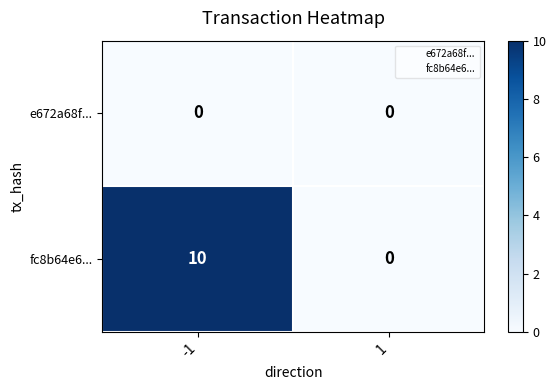

At -1, list the series in order from smallest to largest.

e672a68f..., fc8b64e6...